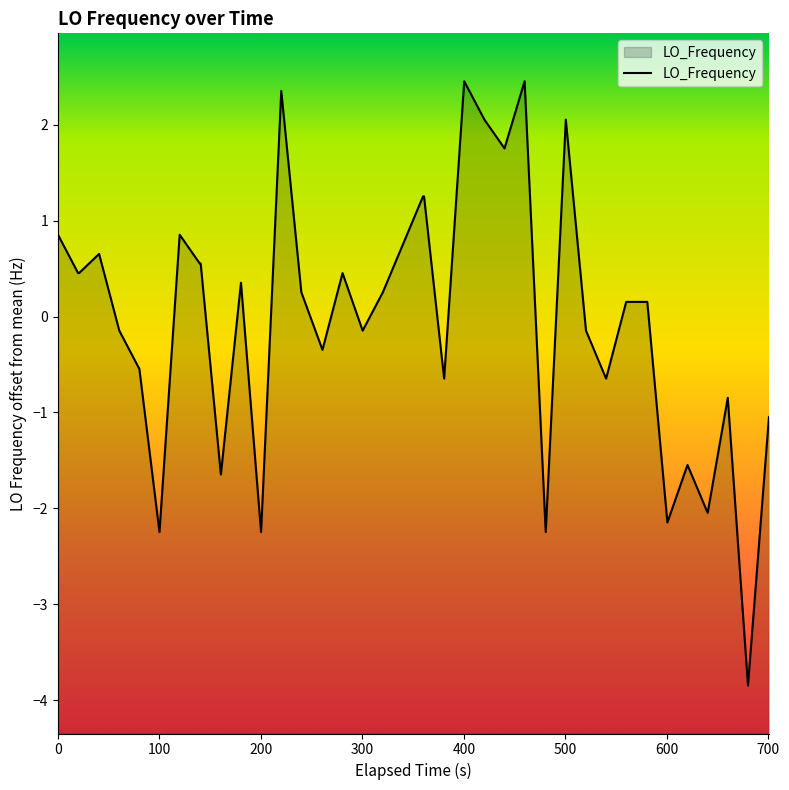

What is the greatest value displayed?

2.5